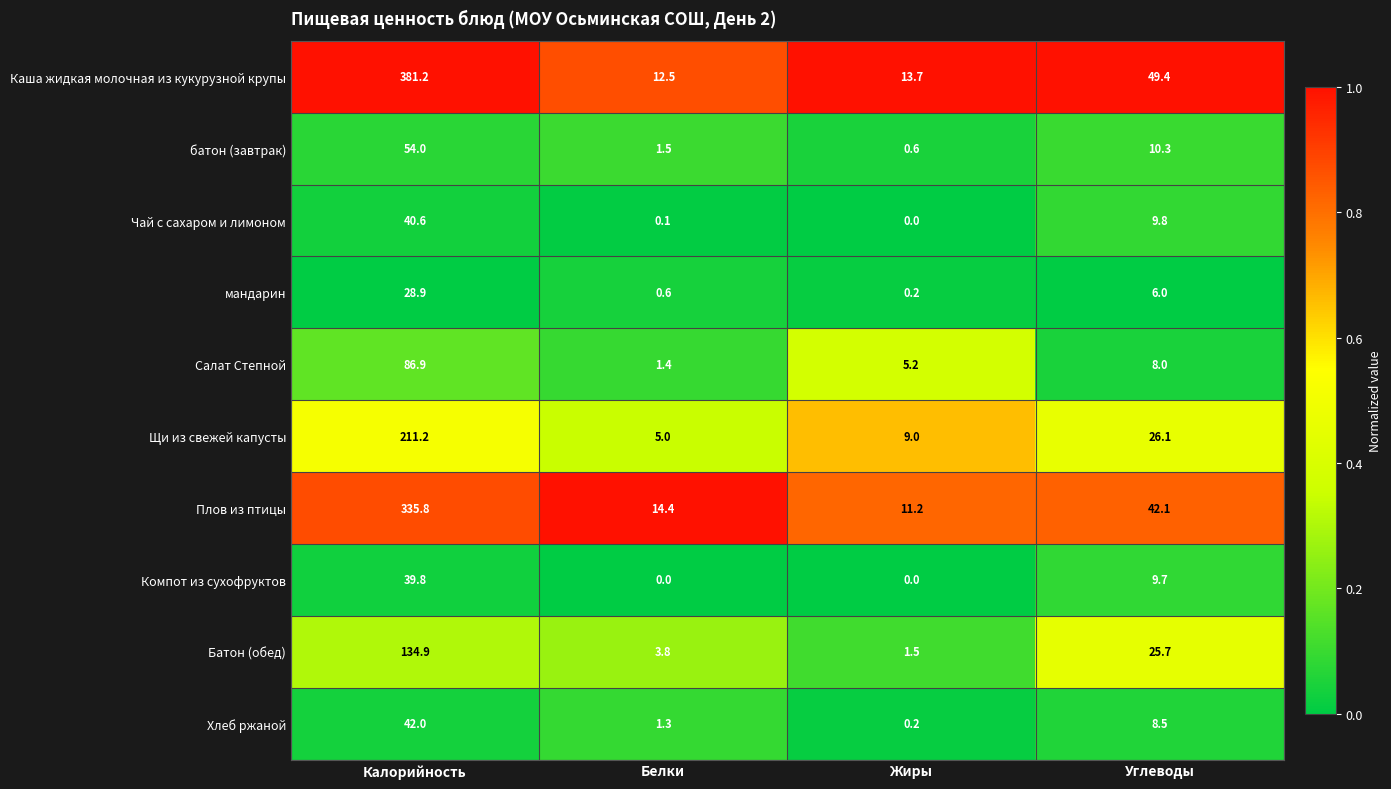

What is the difference between the highest and lowest values at Жиры?

13.7